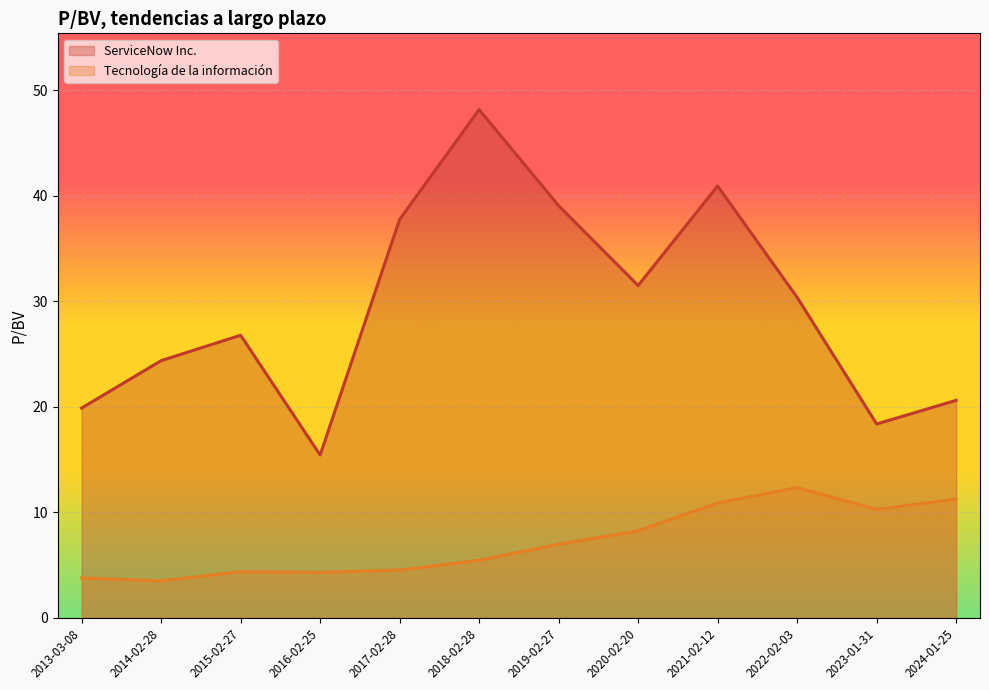

What position from the left is 2019-02-27?

7